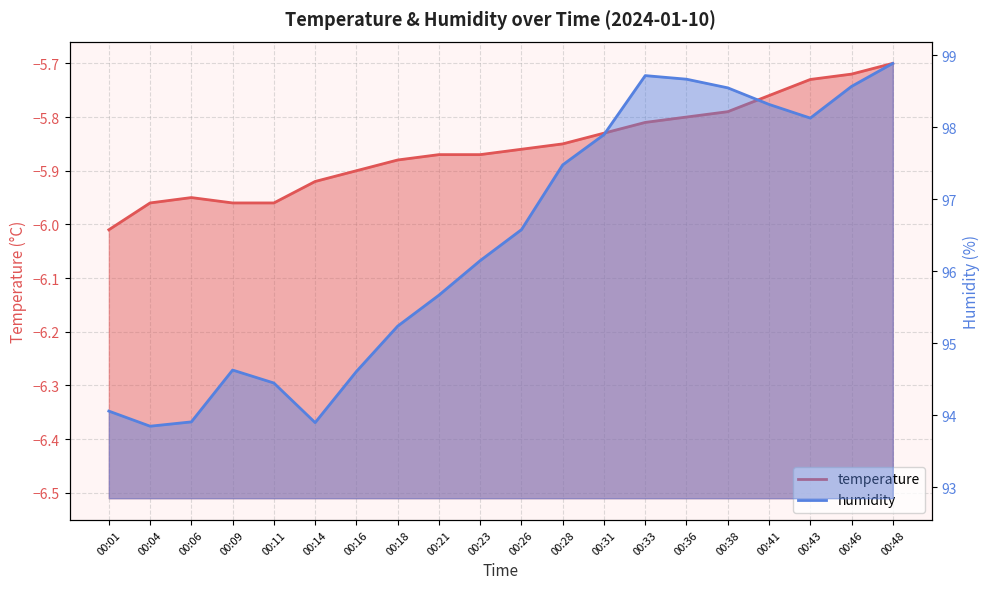

In humidity, how many points are lower than both neighbors (excluding endpoints)?

3